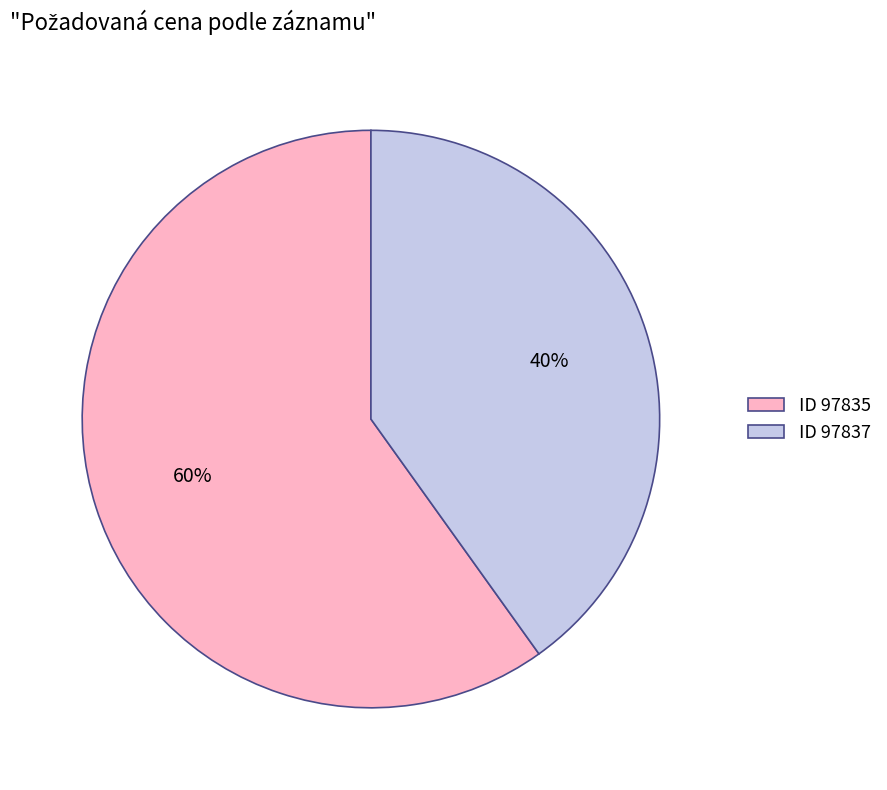

Which category has the smallest portion of the pie?

ID 97837